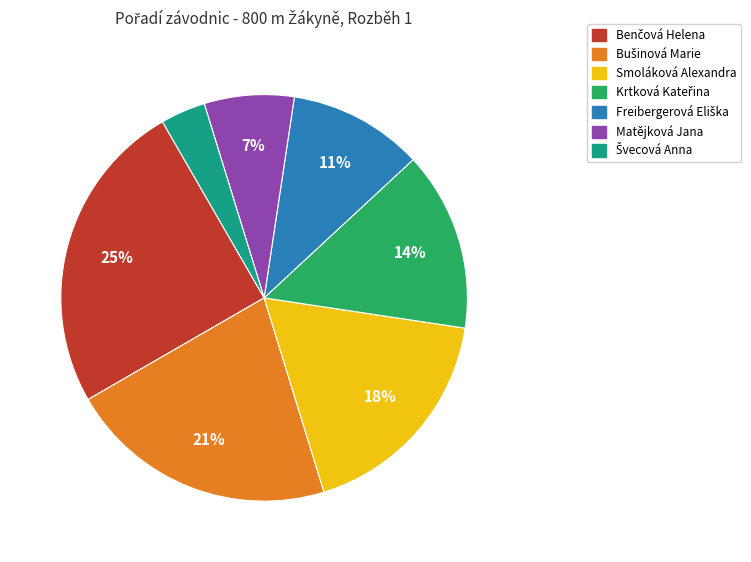

To the nearest percent, what is the average slice percentage?

14%